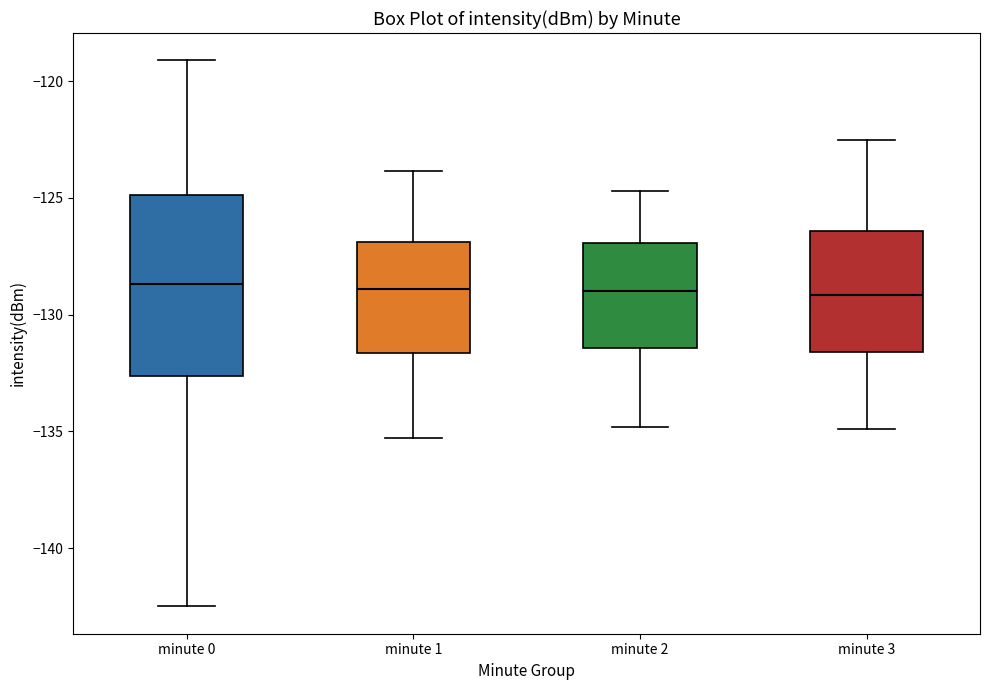

Reading left to right, read every box against the y-axis: the position of its median line, the range the box covers, and the ends of its whiskers. The values are not printed on the chart, so give them approximately, as read against the axis.

minute 0: median -128.5, box -132.5 to -125.0, whiskers -142.5 to -119.0
minute 1: median -129.0, box -131.5 to -127.0, whiskers -135.5 to -124.0
minute 2: median -129.0, box -131.5 to -127.0, whiskers -135.0 to -124.5
minute 3: median -129.0, box -131.5 to -126.5, whiskers -135.0 to -122.5